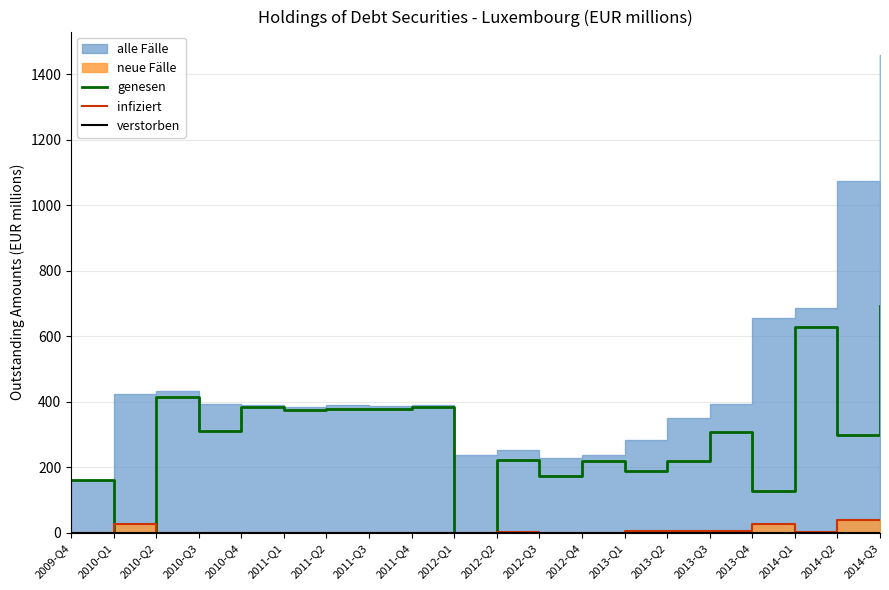

What is the label of the 6th point from the left?

2011-Q1